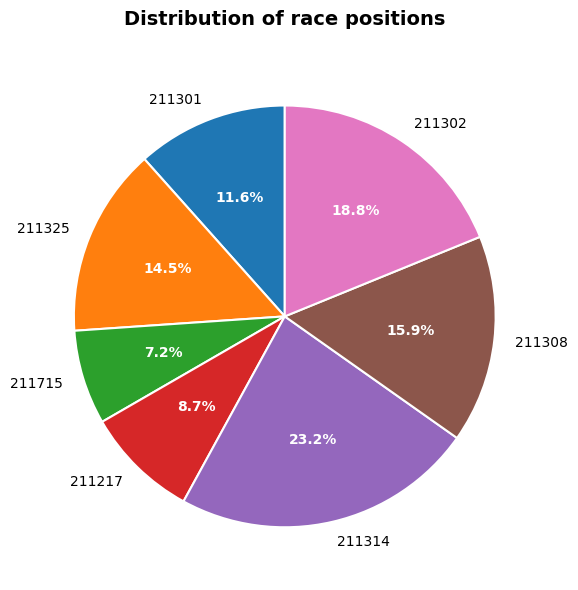

Which has a higher value, 211325 or 211301?

211325